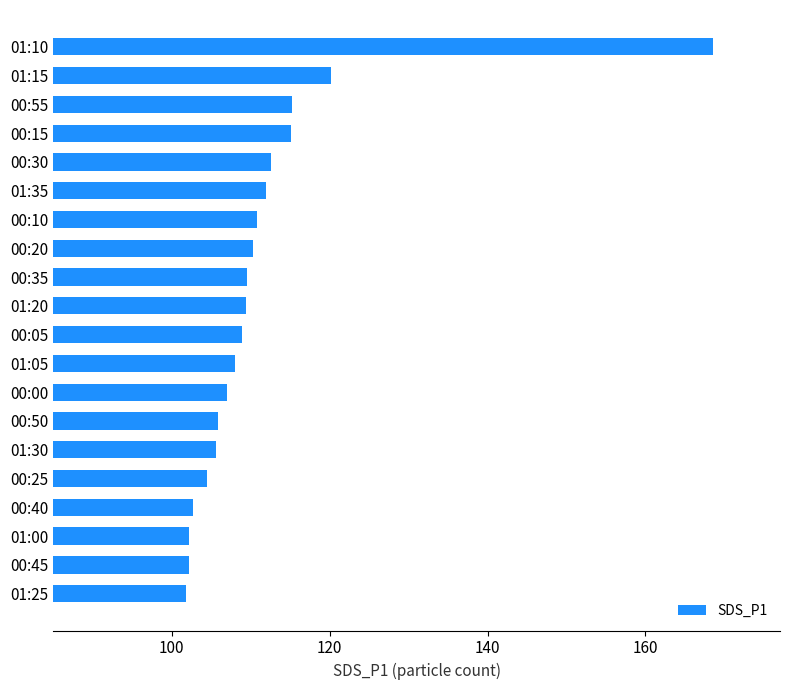

At which category does the chart reach its peak across all series?

01:10